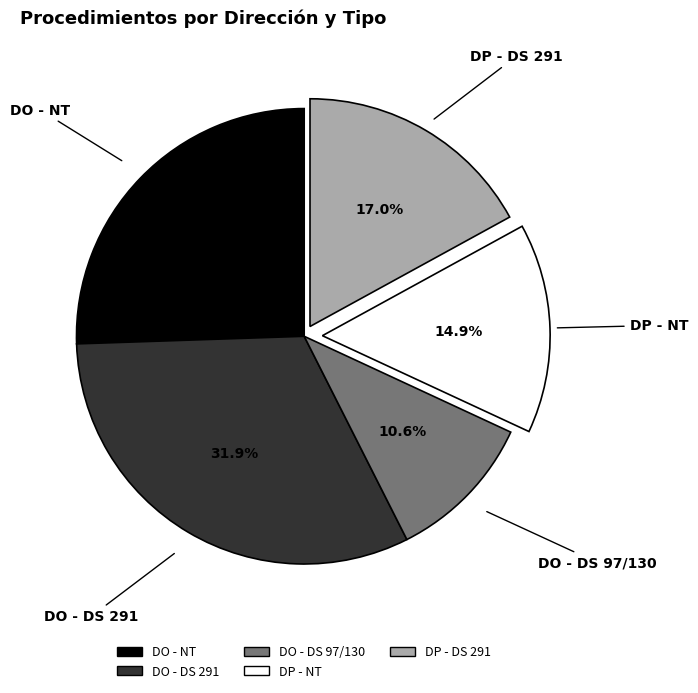

Count the number of slices in the pie.

5